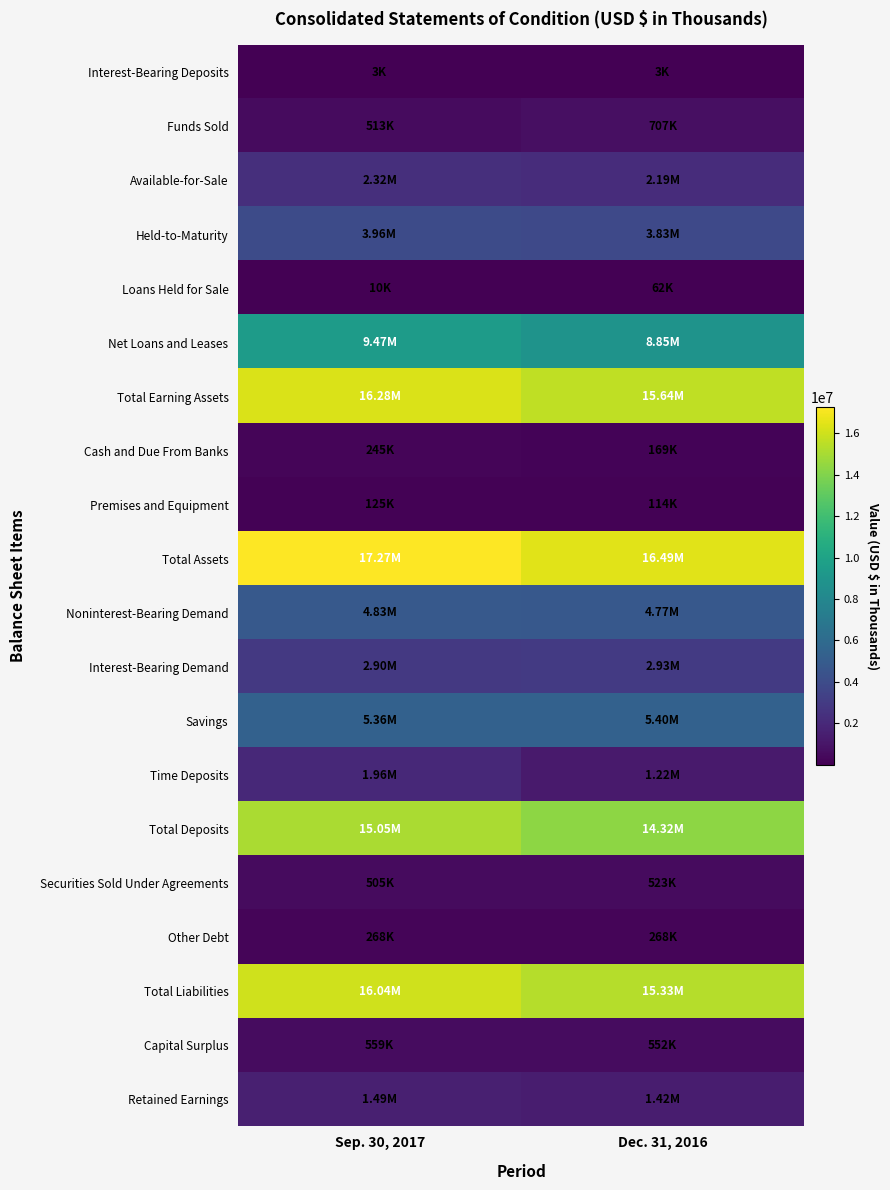

Reading left to right, list all the values displayed in this chart.

Interest-Bearing Deposits: Sep. 30, 2017=3161	Dec. 31, 2016=3187
Funds Sold: Sep. 30, 2017=512868	Dec. 31, 2016=707343
Available-for-Sale: Sep. 30, 2017=2322668	Dec. 31, 2016=2186041
Held-to-Maturity: Sep. 30, 2017=3960598	Dec. 31, 2016=3832997
Loans Held for Sale: Sep. 30, 2017=9752	Dec. 31, 2016=62499
Net Loans and Leases: Sep. 30, 2017=9467075	Dec. 31, 2016=8845512
Total Earning Assets: Sep. 30, 2017=16276122	Dec. 31, 2016=15637579
Cash and Due From Banks: Sep. 30, 2017=245487	Dec. 31, 2016=169077
Premises and Equipment: Sep. 30, 2017=125162	Dec. 31, 2016=113505
Total Assets: Sep. 30, 2017=17268302	Dec. 31, 2016=16492367
Noninterest-Bearing Demand: Sep. 30, 2017=4825643	Dec. 31, 2016=4772727
Interest-Bearing Demand: Sep. 30, 2017=2896559	Dec. 31, 2016=2934107
Savings: Sep. 30, 2017=5363866	Dec. 31, 2016=5395699
Time Deposits: Sep. 30, 2017=1962092	Dec. 31, 2016=1217707
Total Deposits: Sep. 30, 2017=15048160	Dec. 31, 2016=14320240
Securities Sold Under Agreements: Sep. 30, 2017=505293	Dec. 31, 2016=523378
Other Debt: Sep. 30, 2017=267887	Dec. 31, 2016=267938
Total Liabilities: Sep. 30, 2017=16040409	Dec. 31, 2016=15330830
Capital Surplus: Sep. 30, 2017=558530	Dec. 31, 2016=551628
Retained Earnings: Sep. 30, 2017=1491830	Dec. 31, 2016=1415440